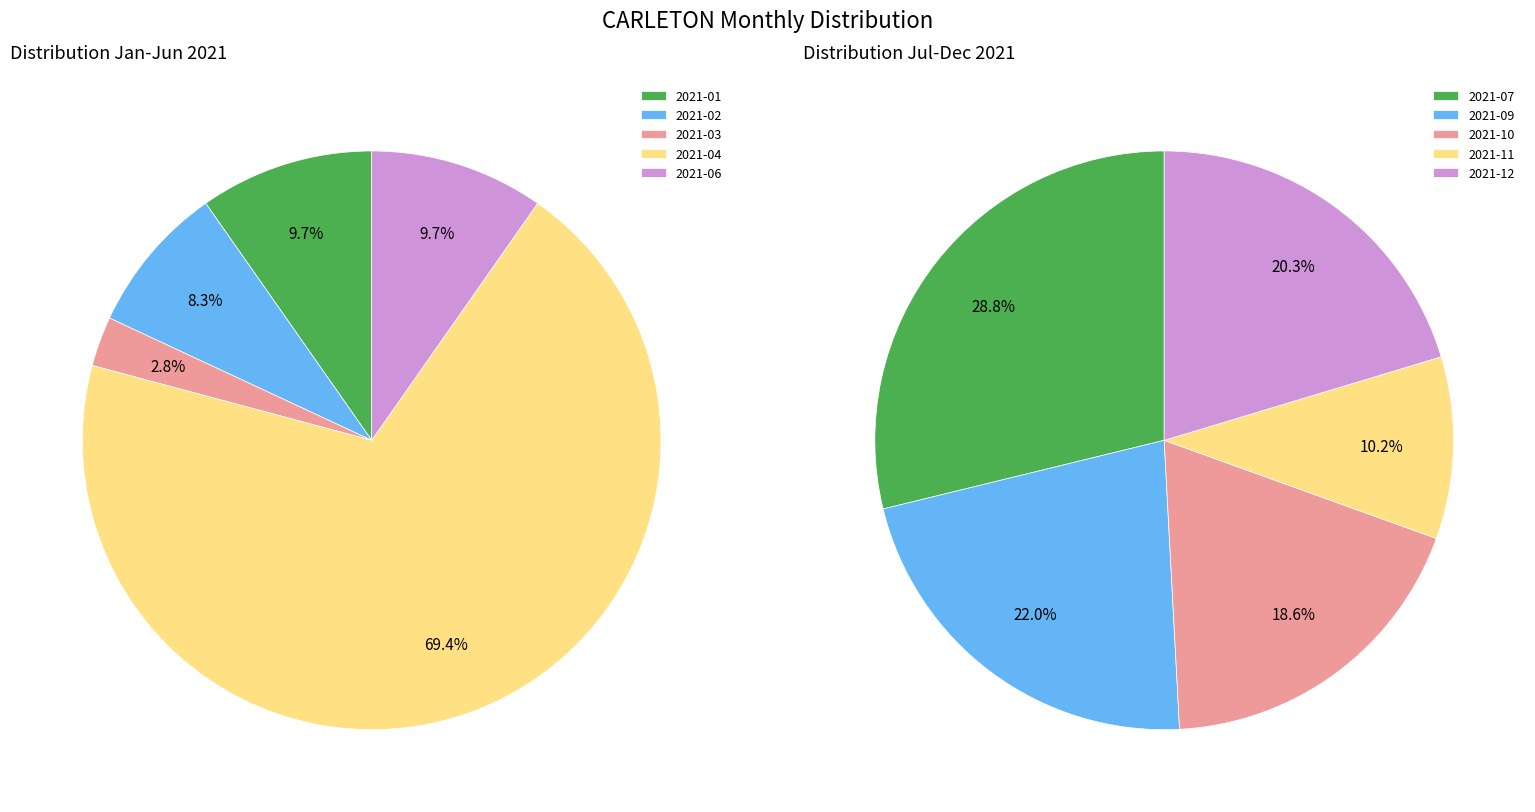

Is there any slice that represents more than half of the pie?

Yes